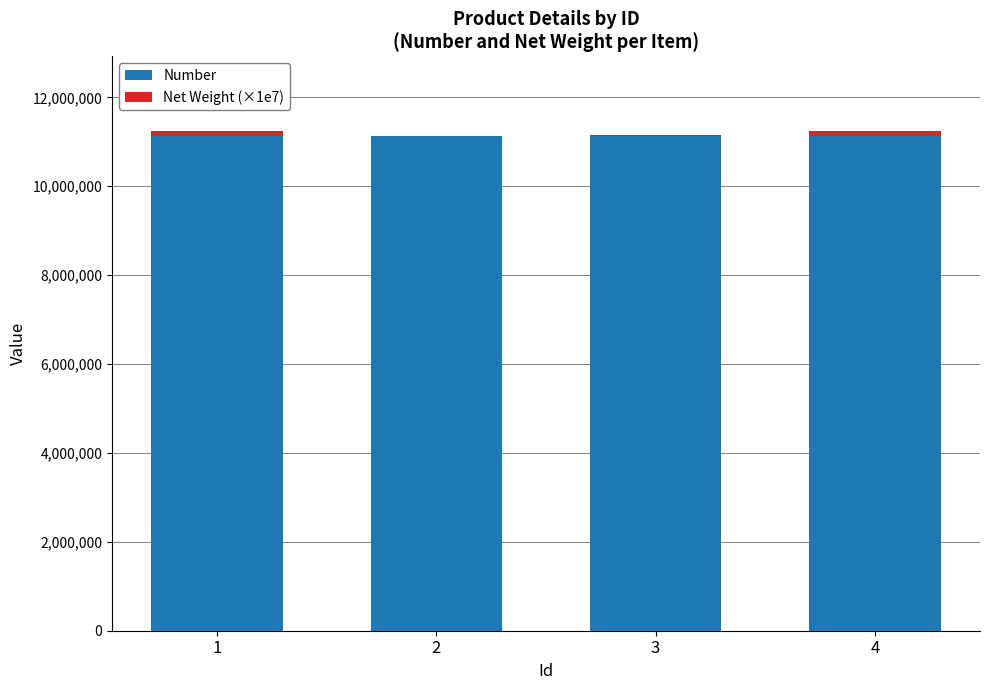

The value of Number at 2 is 11135067. True or false?

True